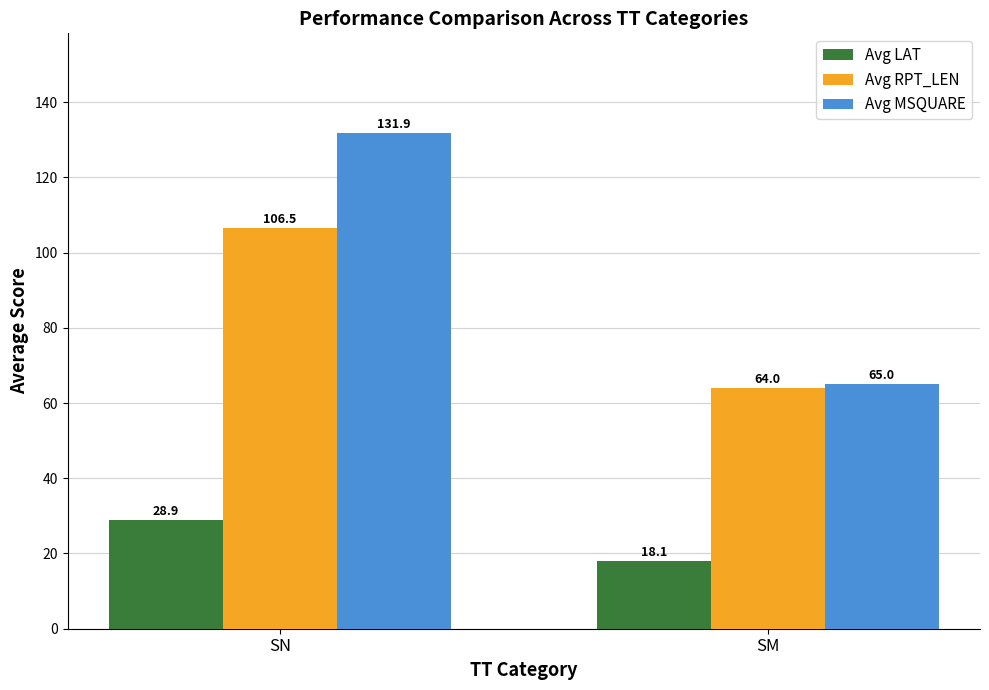

Which category has the lowest value in the Avg LAT series?

SM